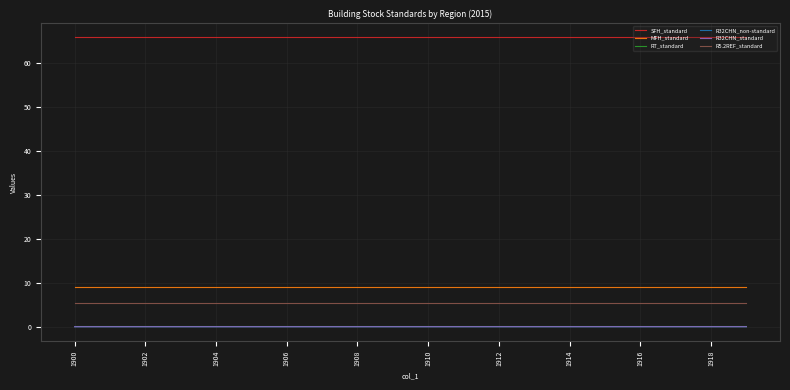

True or false: R32CHN_standard has more than 2 interior local peaks.

True